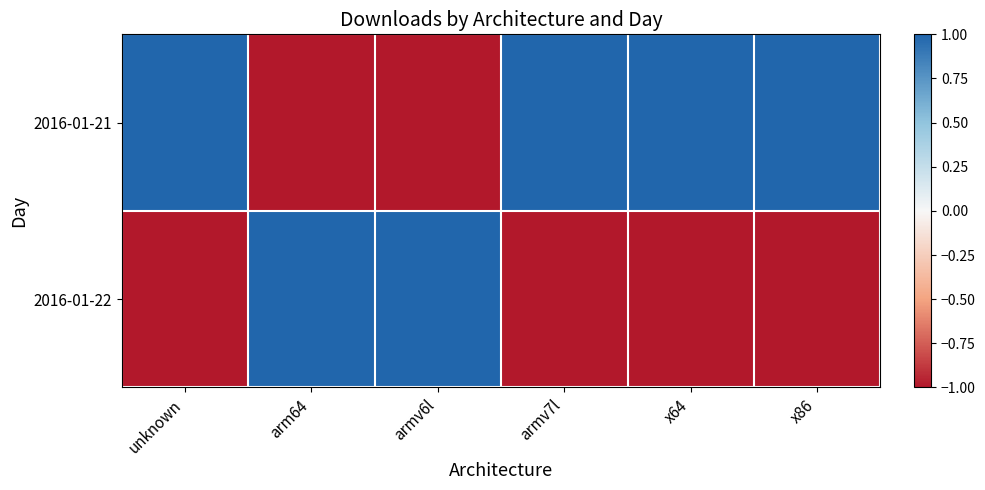

Reading left to right, what are all the values shown in this chart?

2016-01-21: unknown=1	arm64=-1	armv6l=-1	armv7l=1	x64=1	x86=1
2016-01-22: unknown=-1	arm64=1	armv6l=1	armv7l=-1	x64=-1	x86=-1